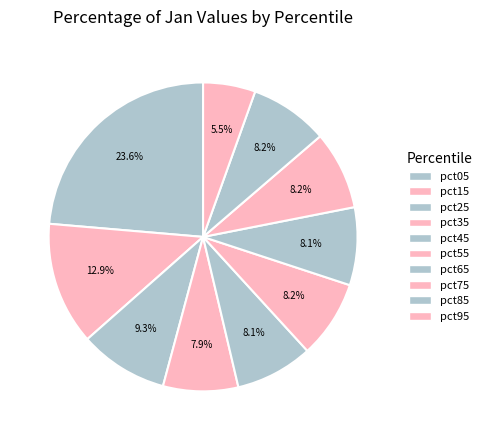

How many segments does this pie chart have?

10